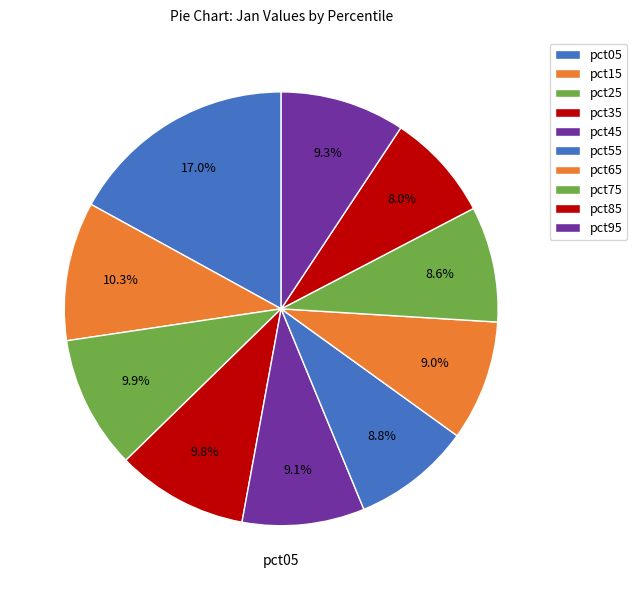

How many segments does this pie chart have?

10